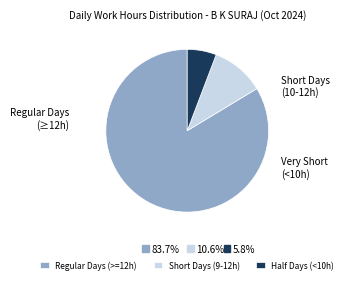

Which slice is the smallest?

Half Days (<10h)